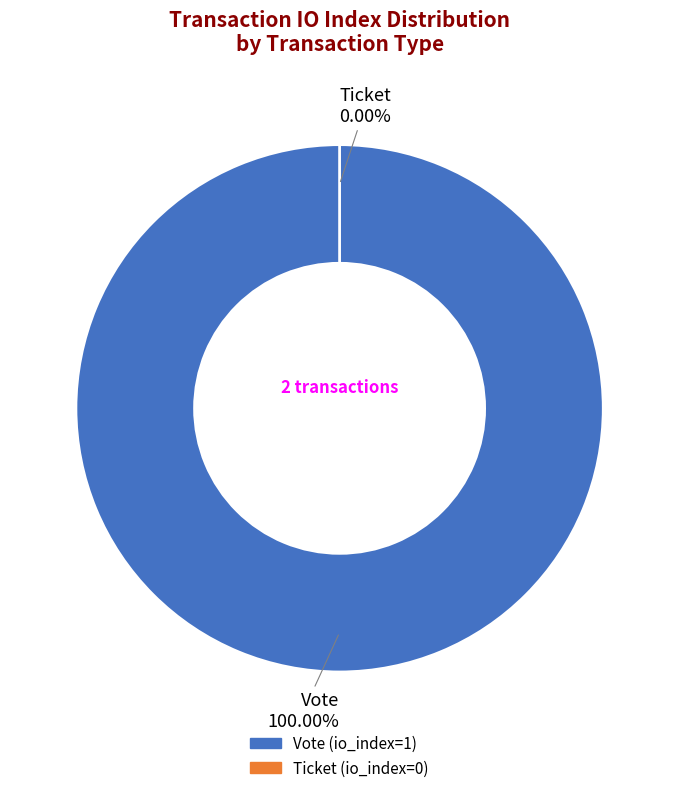

Count the number of slices in the pie.

2